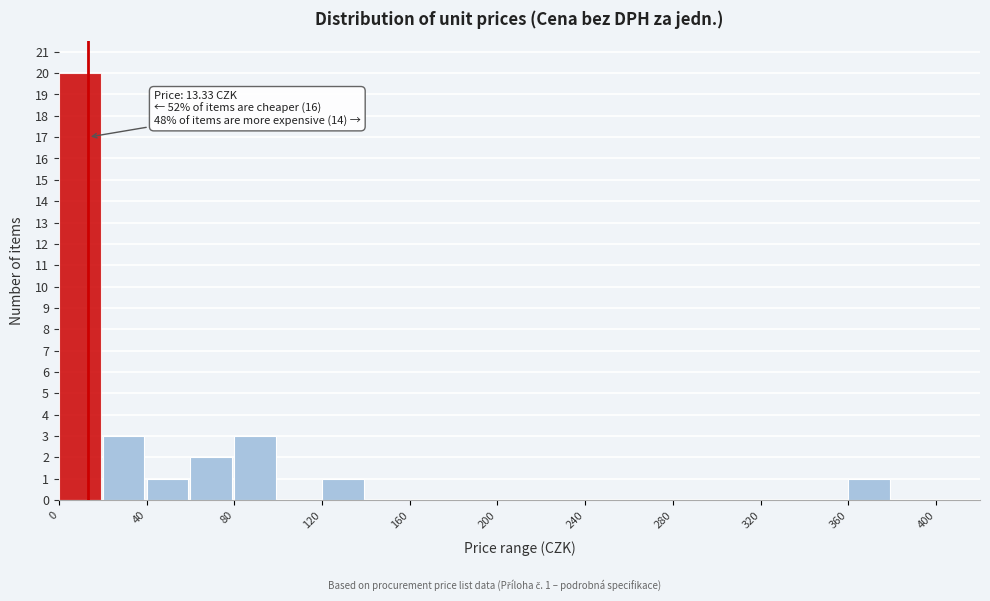

Over which range of the x-axis is the bar tallest?

0 to 20